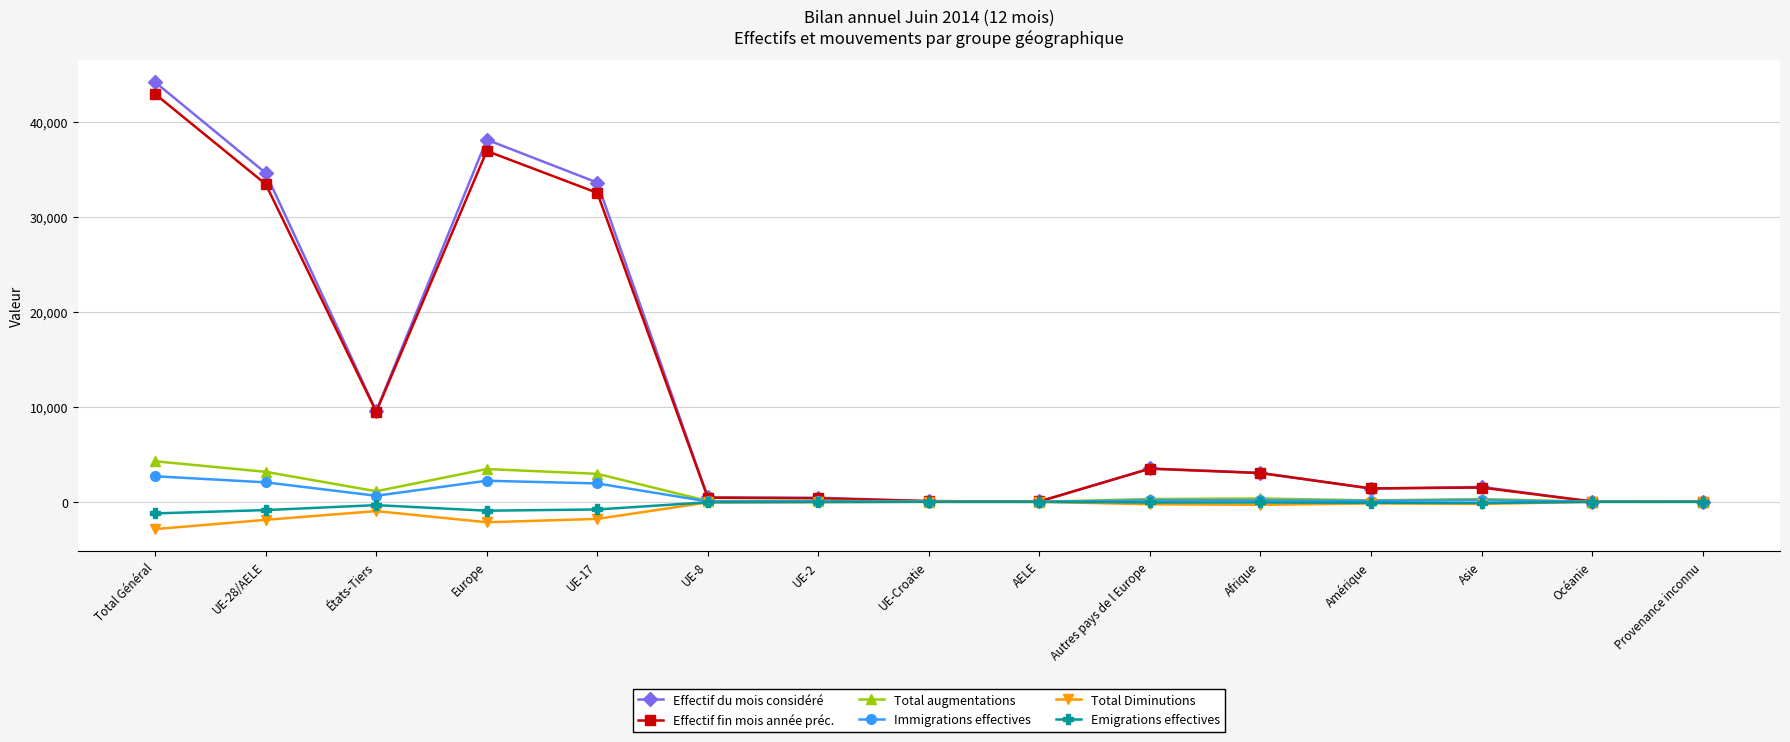

What is the sum of the Emigrations effectives values at AELE and Asie?

-122